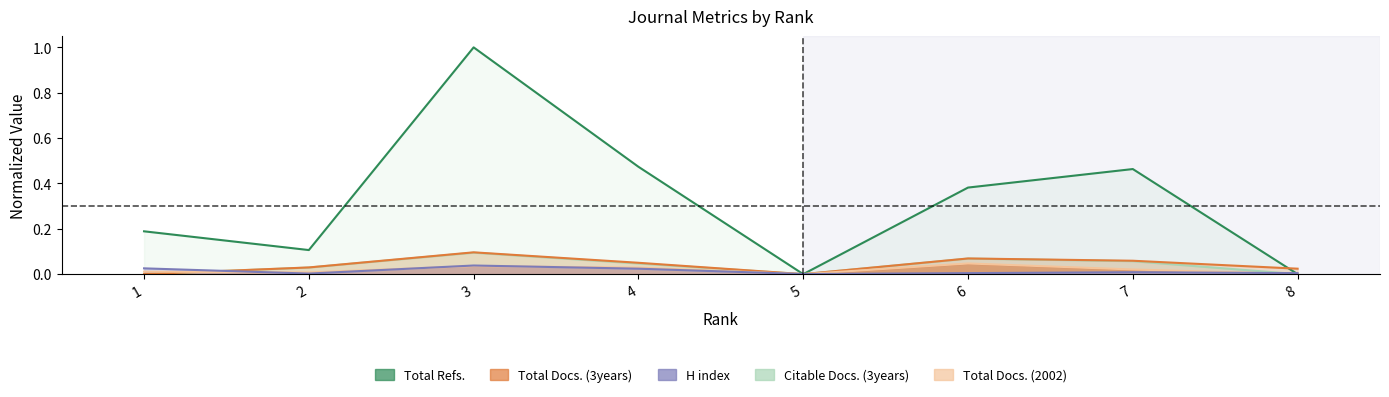

Which has a higher value, 3 or 1?

3